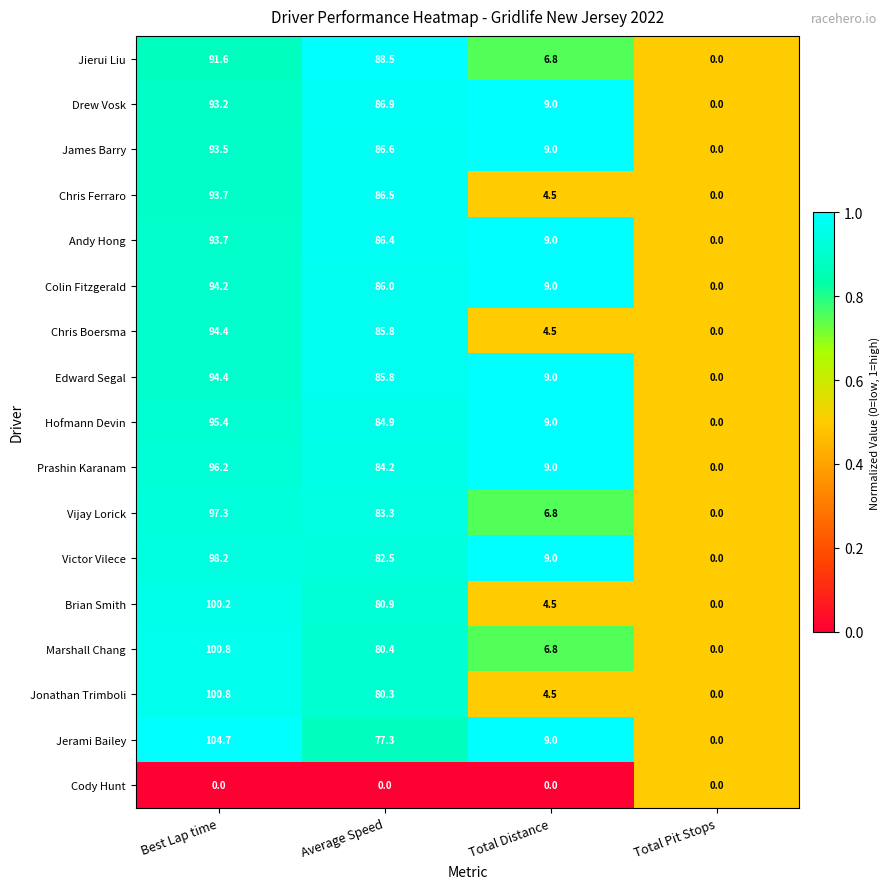

What is the highest value of the Brian Smith series?

100.2